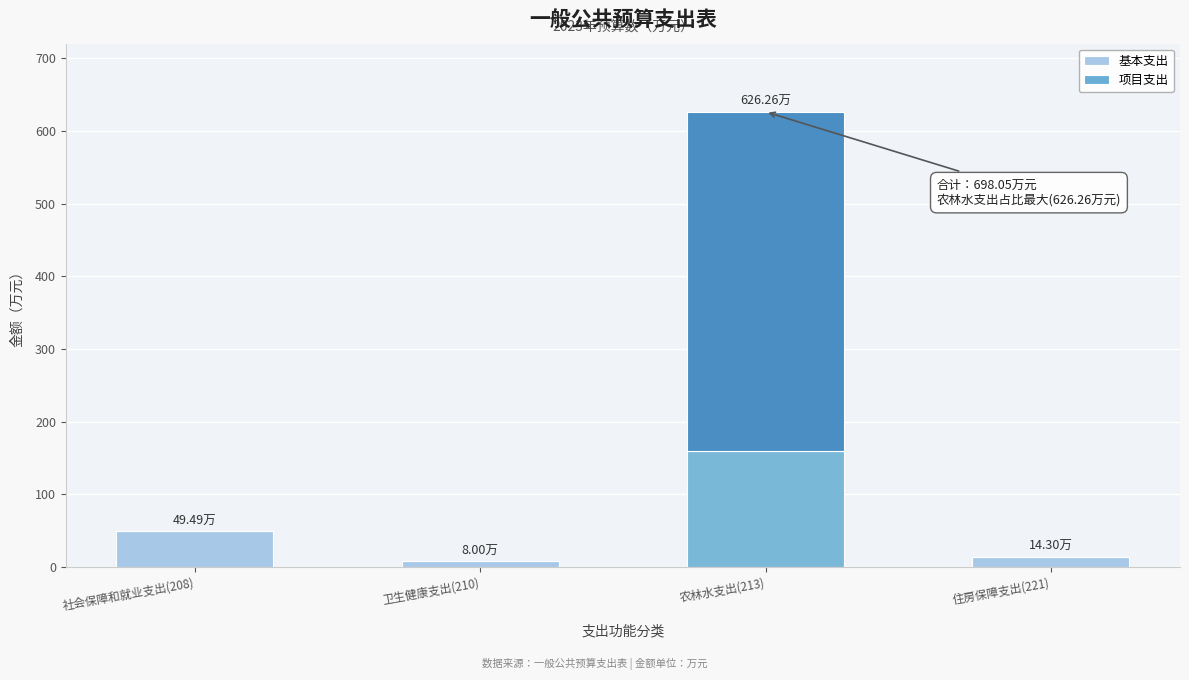

What is the total value across all series at 社会保障和就业支出(208)?

49.5